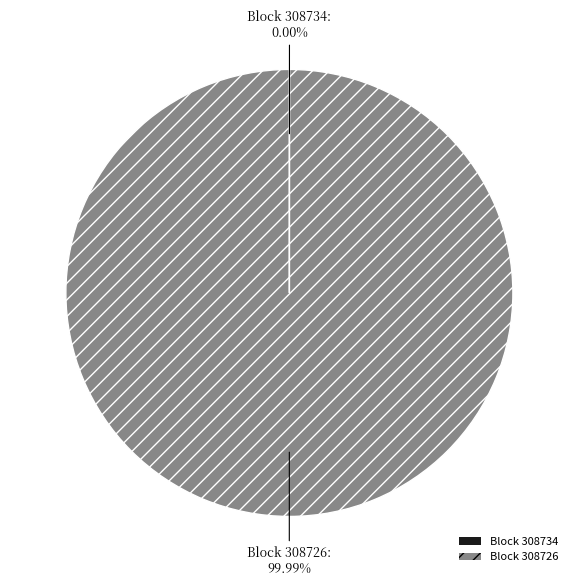

Is there any slice that represents more than half of the pie?

Yes